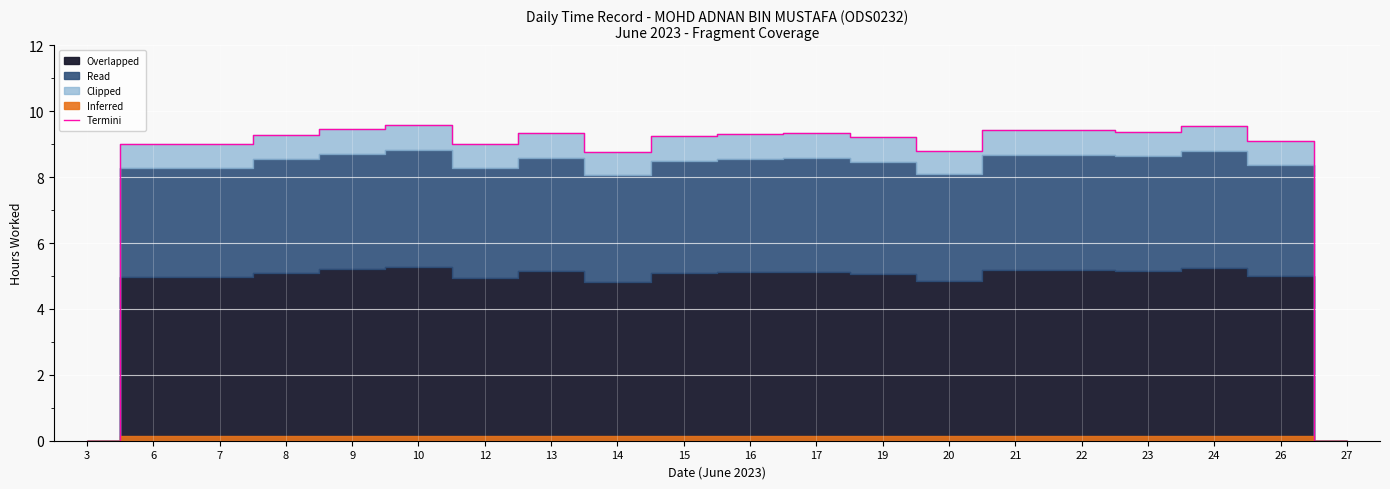

Rank the categories by value from highest to lowest.

10, 24, 9, 21, 22, 23, 13, 17, 16, 8, 15, 19, 26, 6, 7, 12, 20, 14, 3, 27